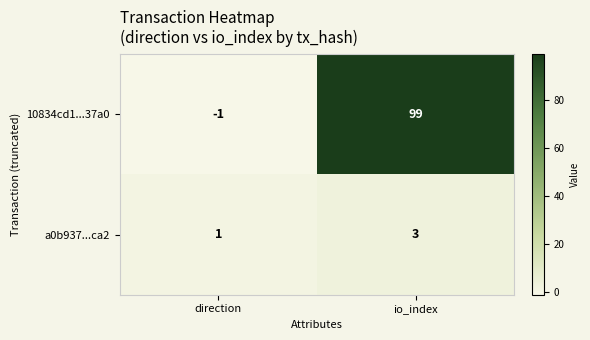

How many data points does each series have?

2